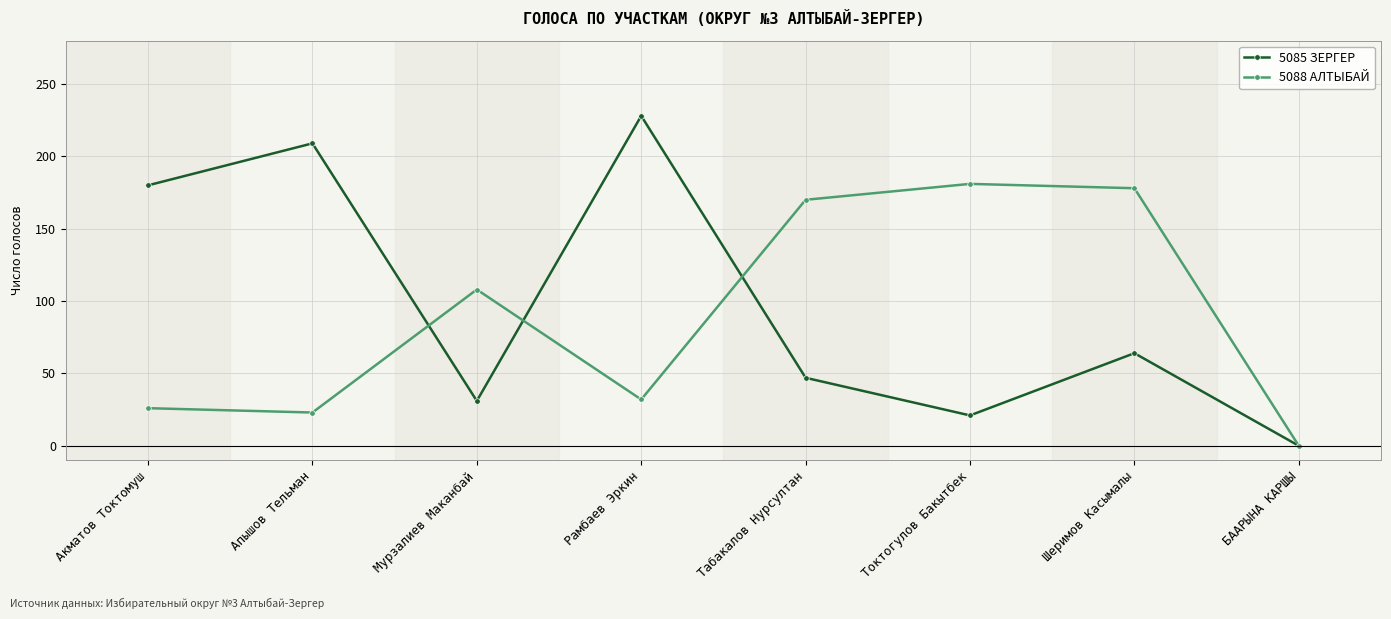

Does the chart have visible grid lines?

Yes